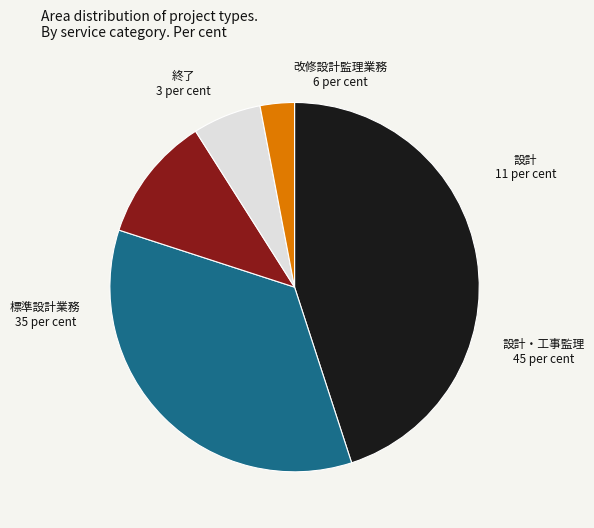

Does any single category account for the majority?

No